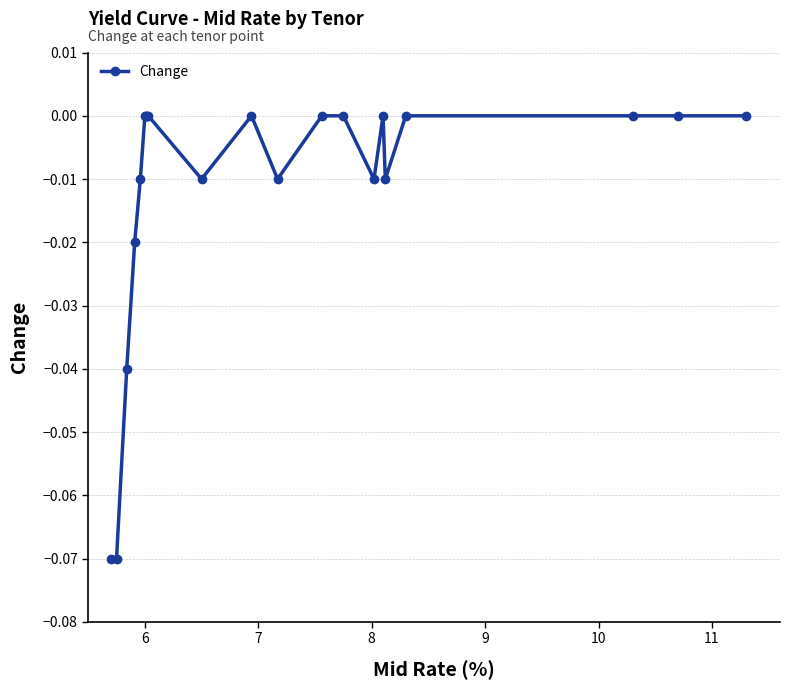

How many series are shown in this chart?

1